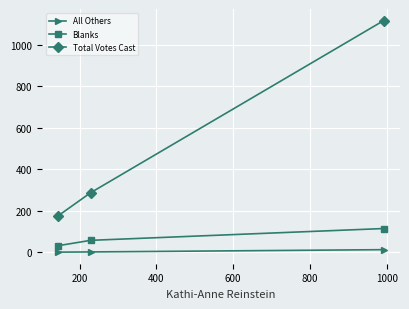

Which series has the widest spread of values?

Total Votes Cast